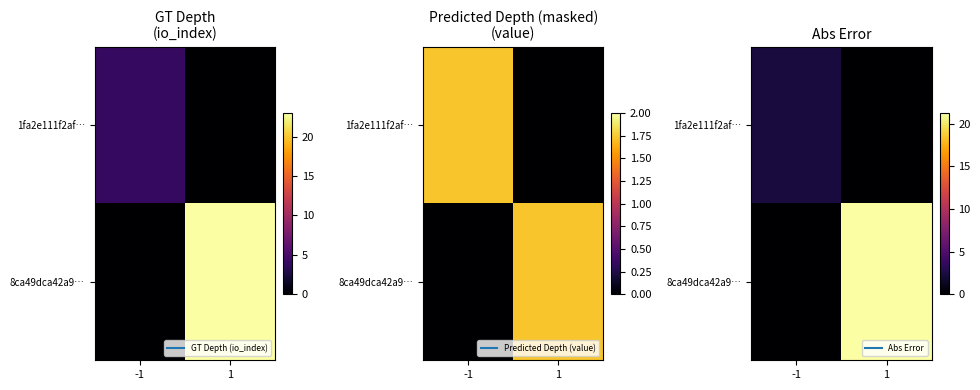

List the series in order of their peak value, highest first.

8ca49dca42a9…, 1fa2e111f2af…